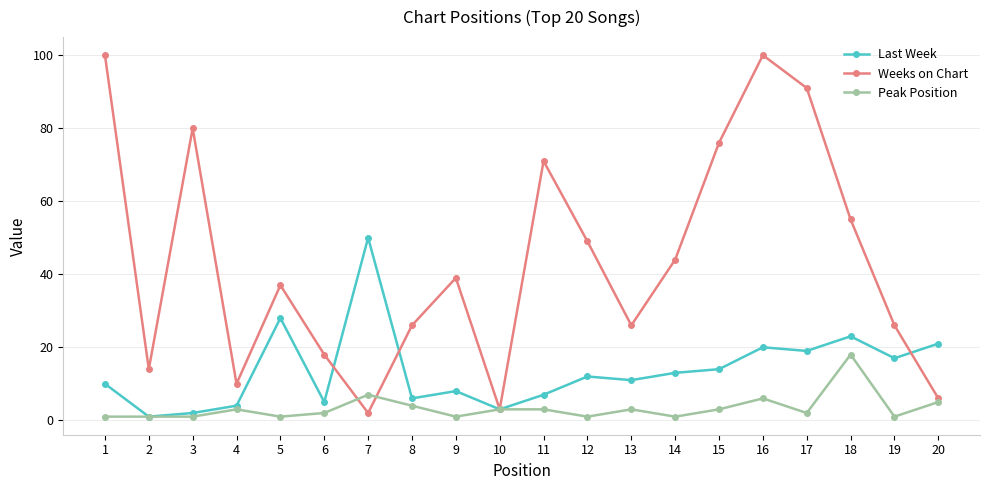

Rank the series by their maximum value, from lowest to highest.

Peak Position, Last Week, Weeks on Chart